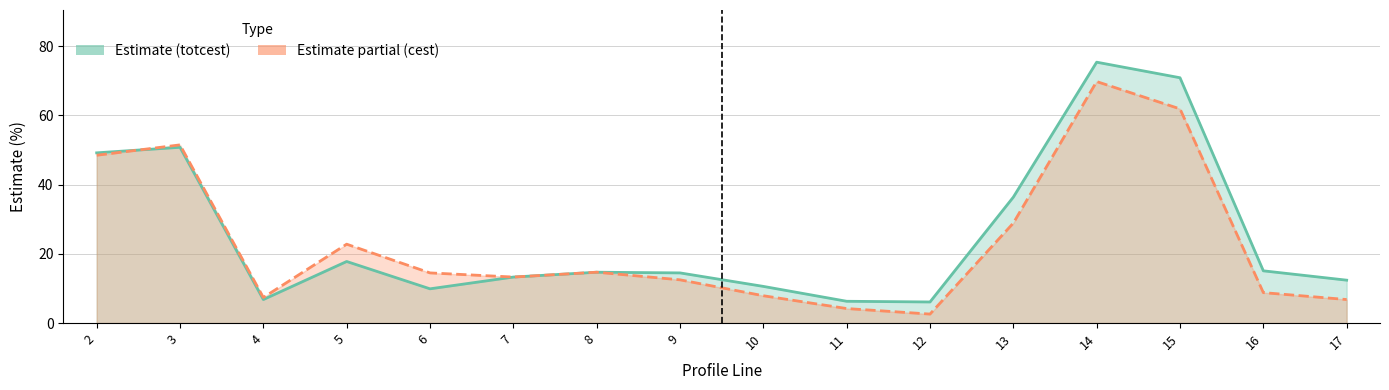

How many series are shown in this chart?

2